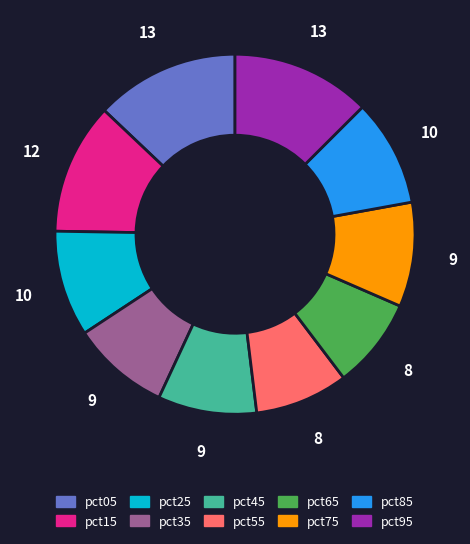

Is pct65 the majority of the pie?

No